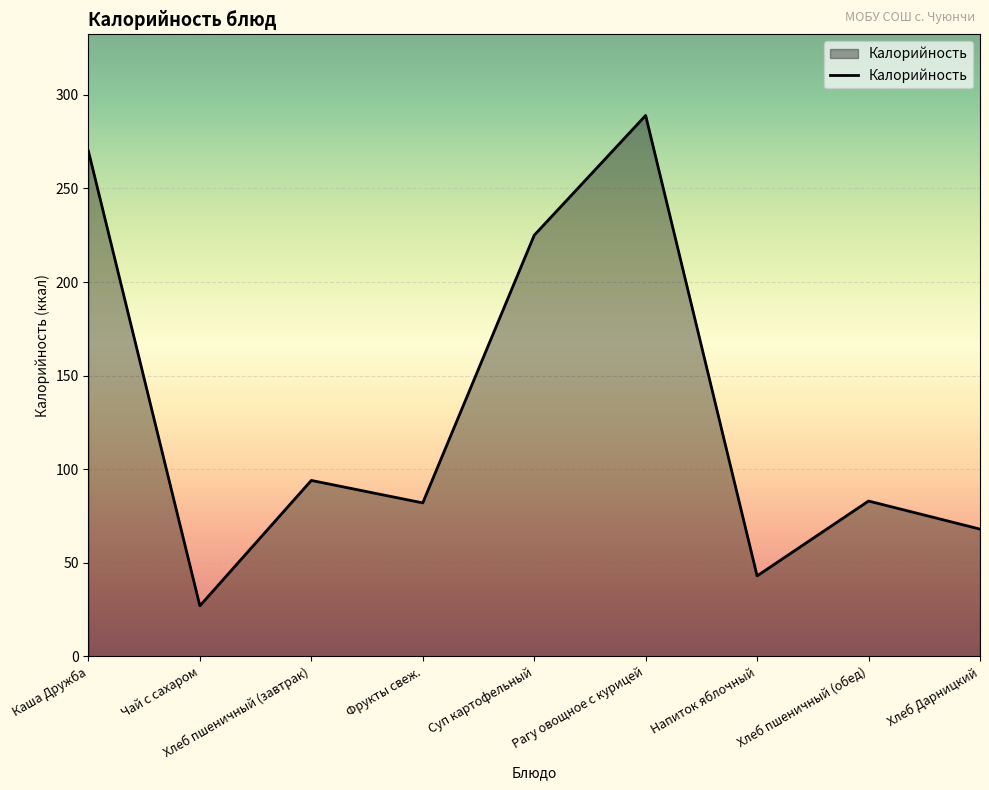

What position from the left is Хлеб пшеничный (обед)?

8